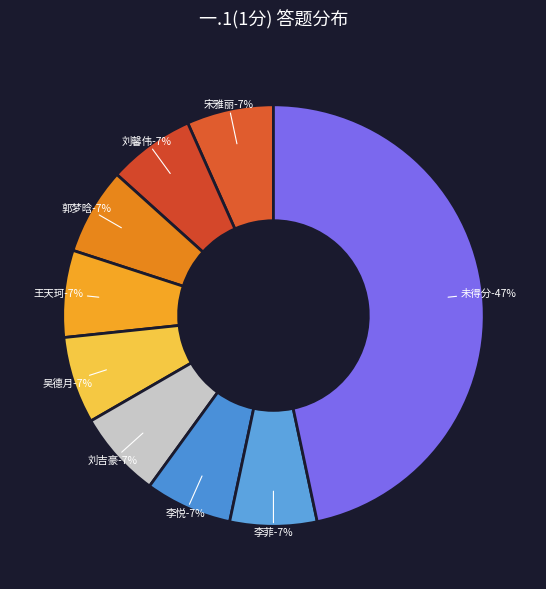

Is there any slice that represents more than half of the pie?

No